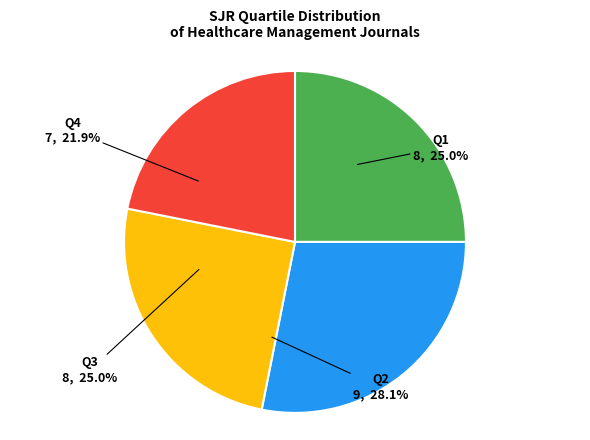

Does Q4 represent more than half of the total?

No